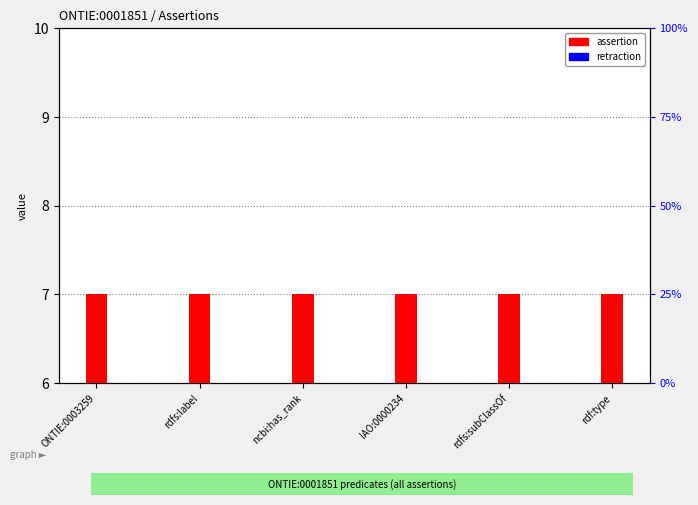

Are the bars horizontal?

No